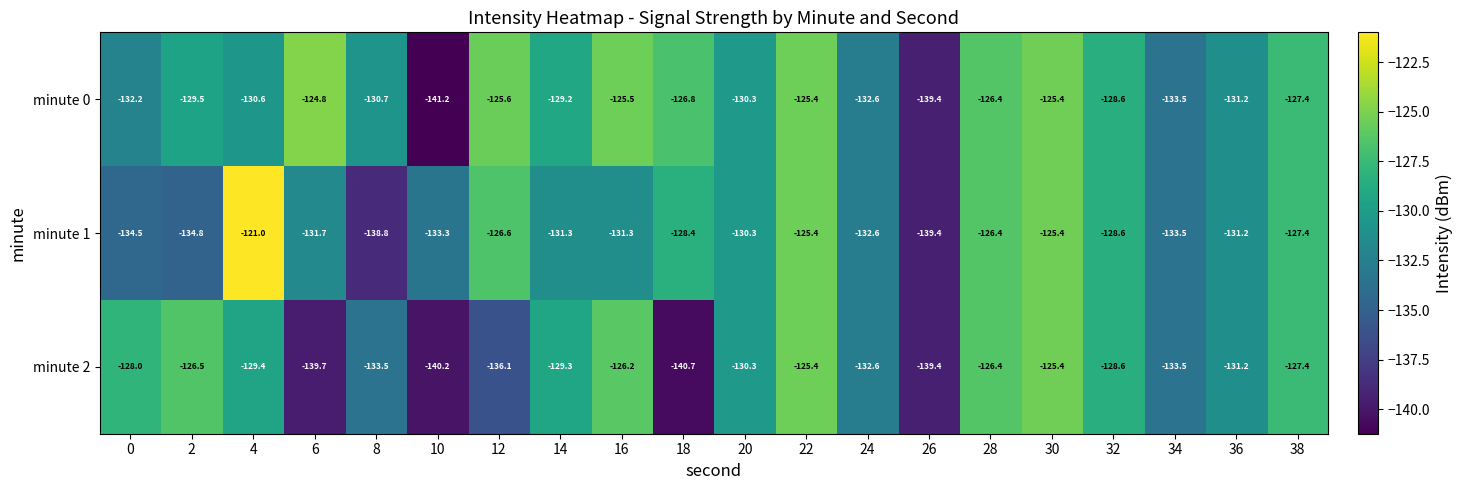

What is the minimum value shown in the chart?

-141.2